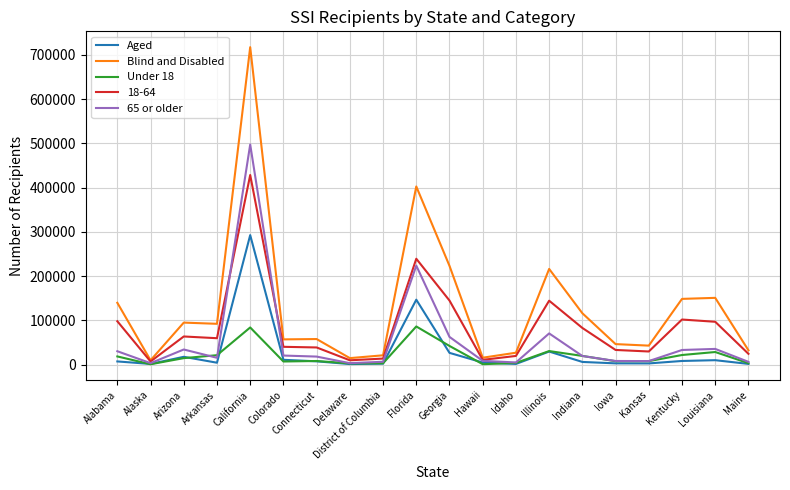

At how many categories does at least one series exceed 251135?

2